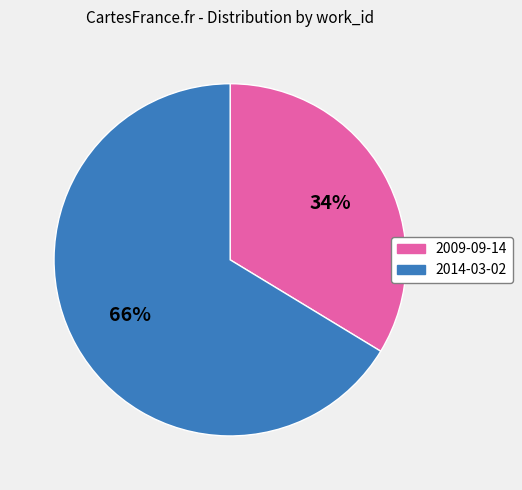

Which category has the biggest portion of the pie?

2014-03-02